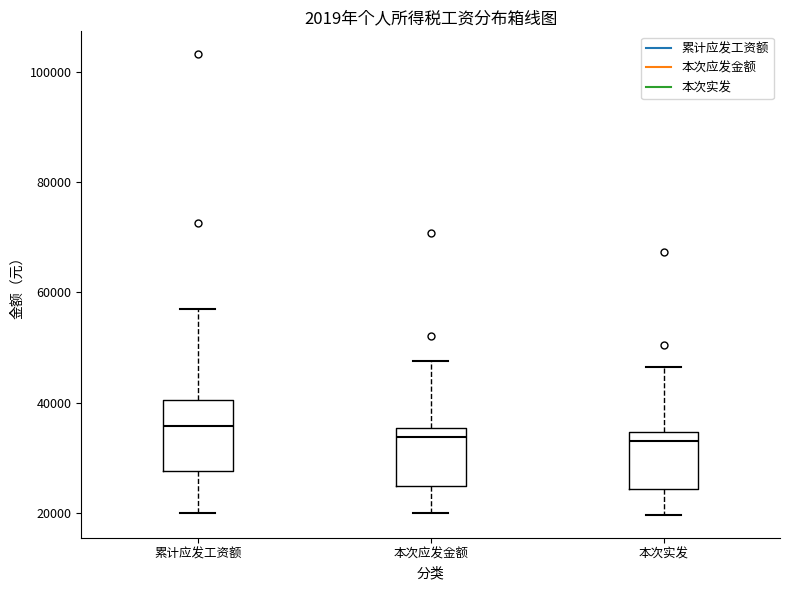

Where is the lower edge of the box for 本次应发金额 on the y-axis? The values are not printed on the chart, so give them approximately, as read against the axis.

24000